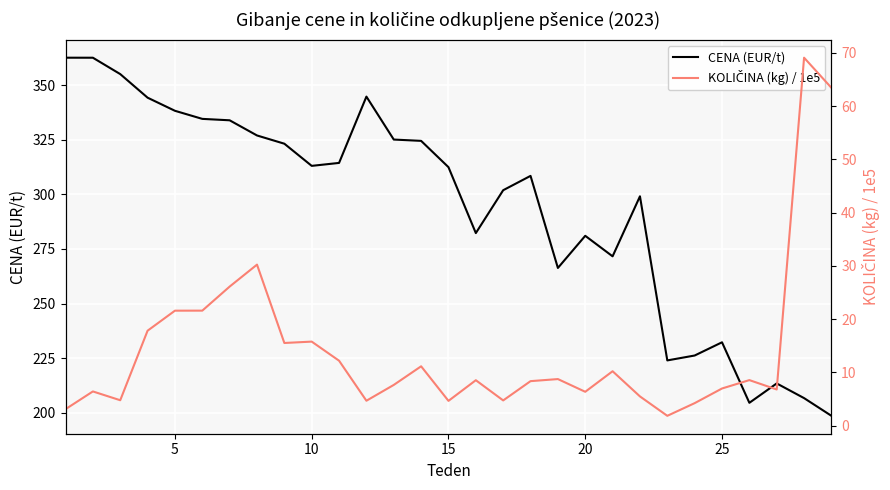

What is the lowest value of the CENA (EUR/t) series?

198.7